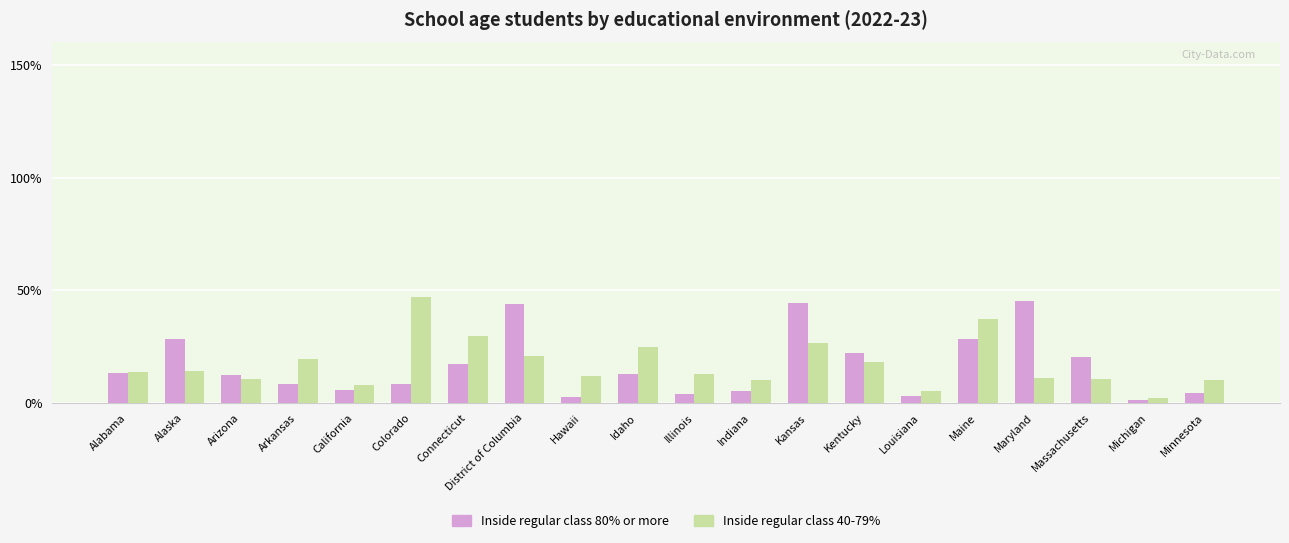

True or false: Inside regular class 40-79% has a value of 7.9 at District of Columbia.

False